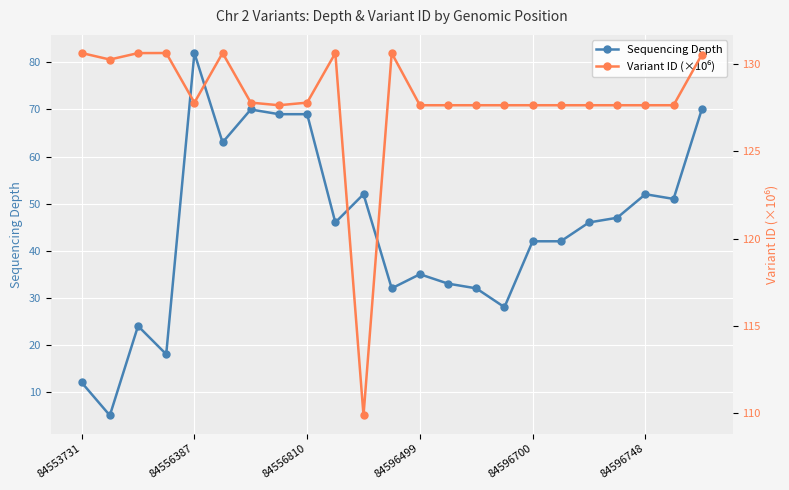

What is the highest value of the Sequencing Depth series?

82